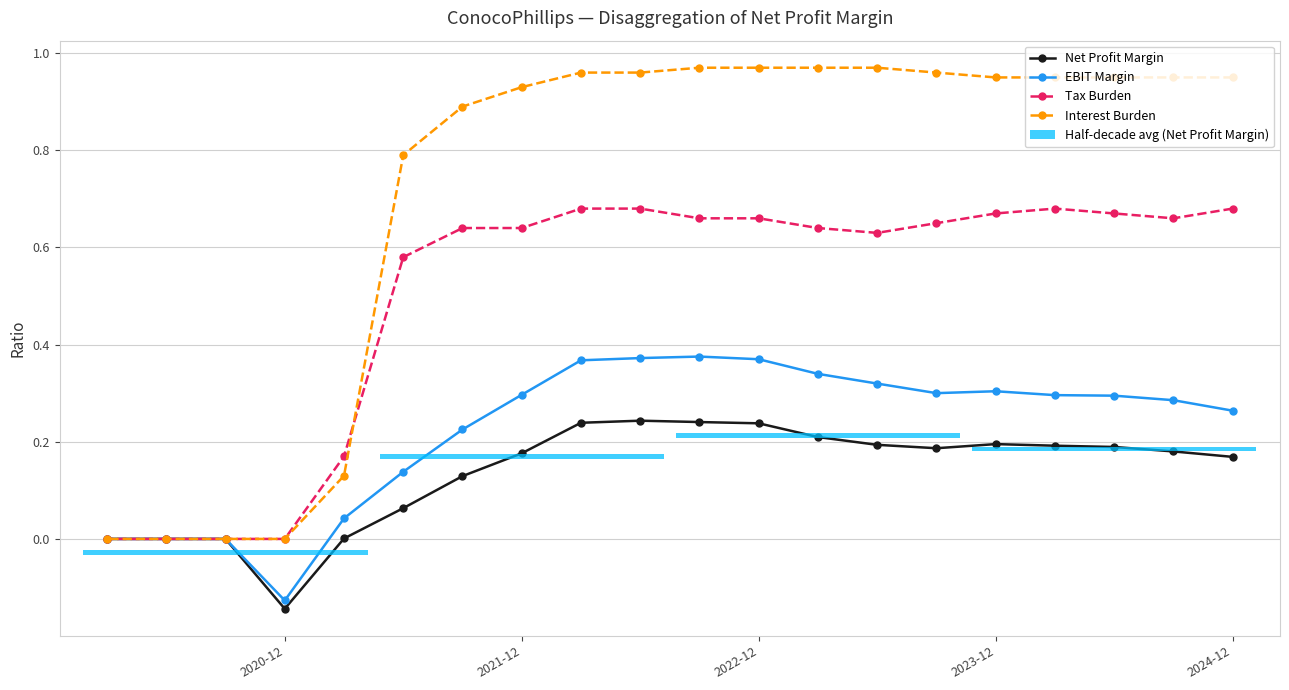

True or false: EBIT Margin has a value of 0.3 at 2024-12.

True